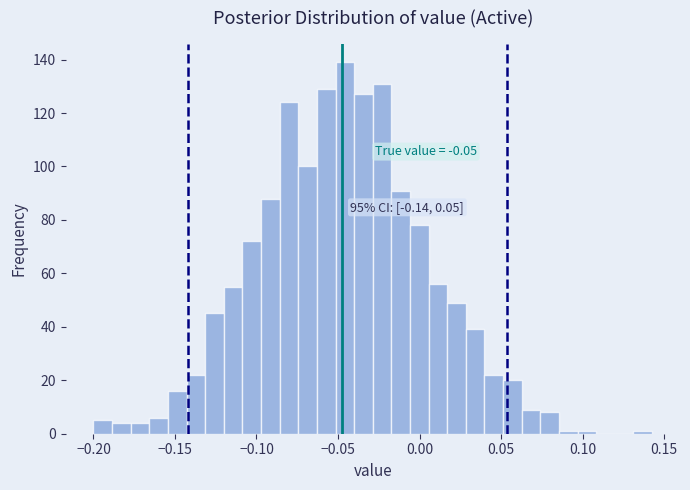

Read against the x-axis, roughly where is the centre of the tallest bar?

-0.045